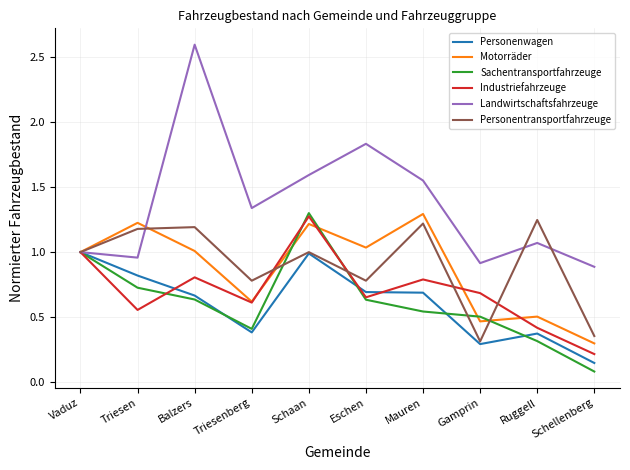

After their last crossing, which series has the higher values: Motorräder or Sachentransportfahrzeuge?

Motorräder